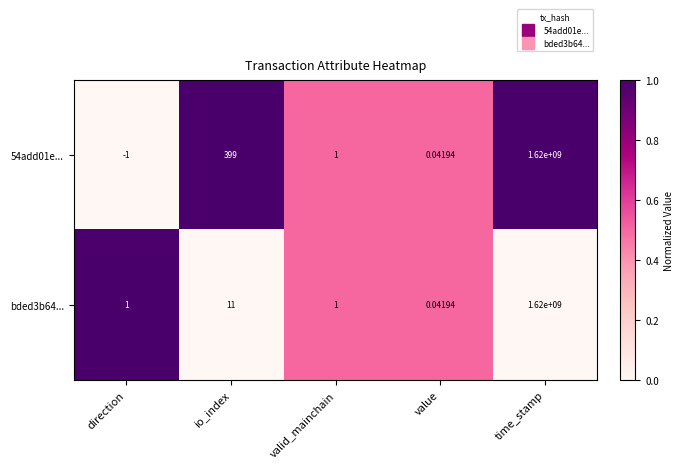

At which category is the sum across all series the highest?

time_stamp